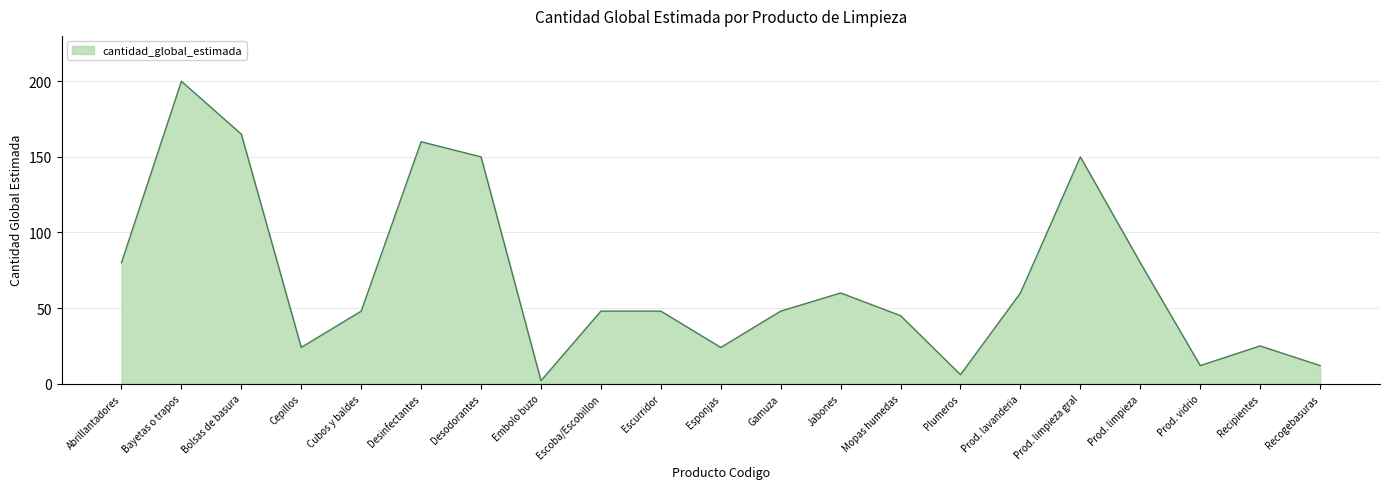

At which category does the data reach its first local valley?

Cepillos